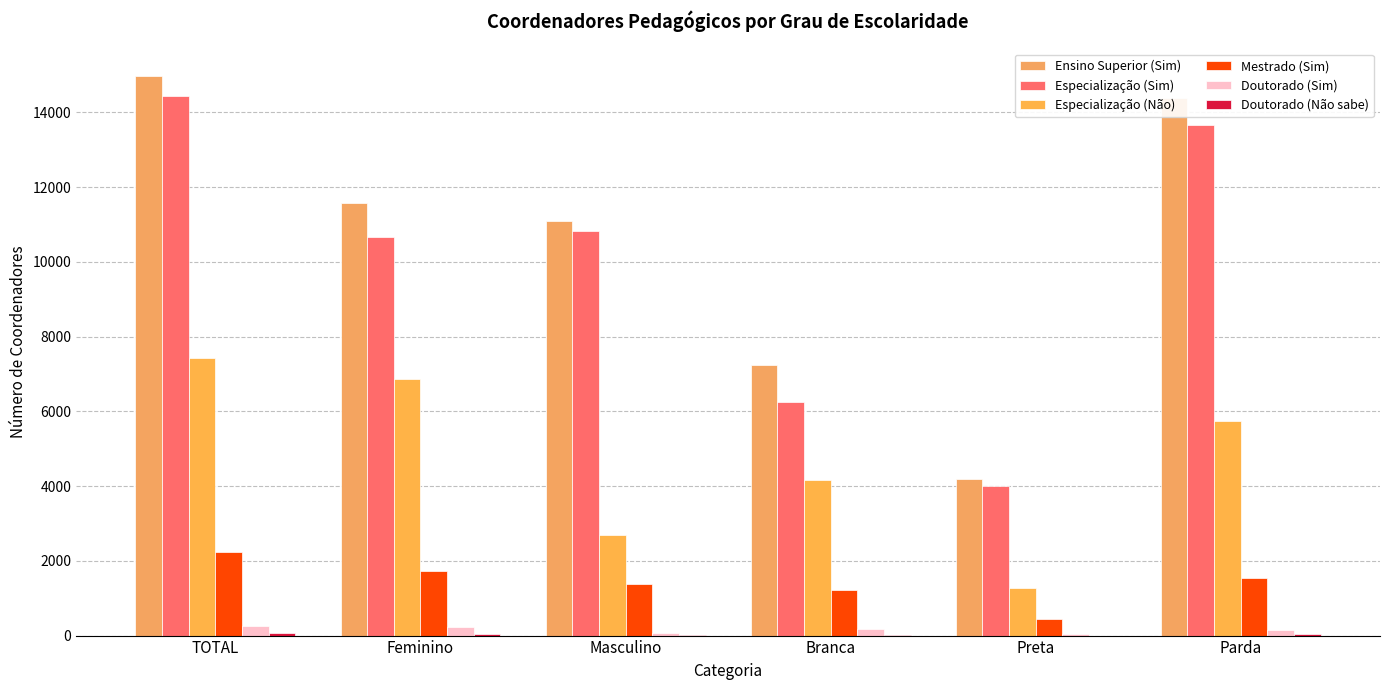

Count the number of categories in the chart.

6